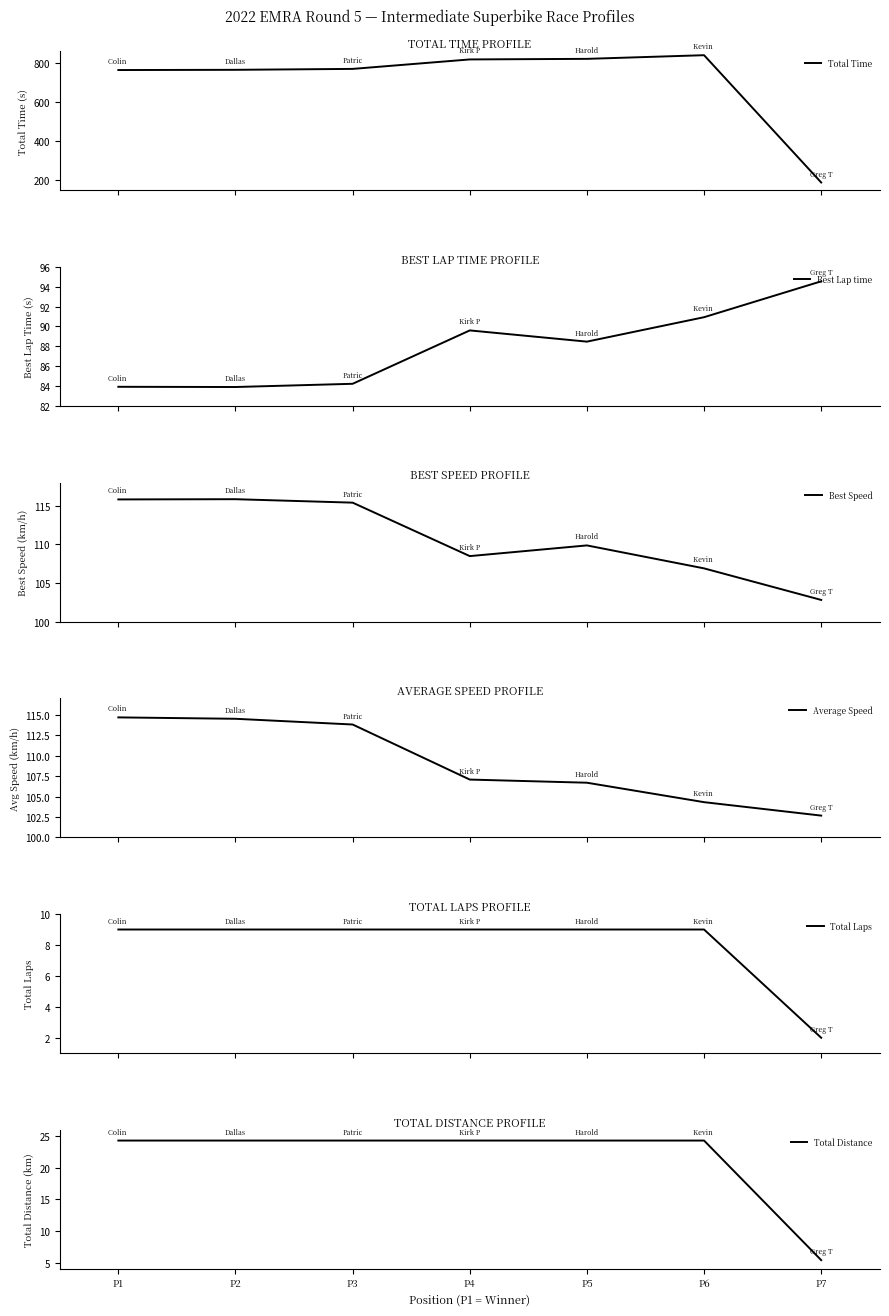

Reading right to left, extract all data points from this chart.

Total Time: P7=189.3	P6=838.6	P5=820.0	P4=817.0	P3=768.7	P2=764.0	P1=762.9
Best Lap time: P7=94.5	P6=90.9	P5=88.5	P4=89.6	P3=84.2	P2=83.9	P1=83.9
Best Speed: P7=102.8	P6=106.9	P5=109.9	P4=108.5	P3=115.4	P2=115.8	P1=115.8
Average Speed: P7=102.7	P6=104.3	P5=106.7	P4=107.1	P3=113.8	P2=114.5	P1=114.7
Total Laps: P7=2.0	P6=9.0	P5=9.0	P4=9.0	P3=9.0	P2=9.0	P1=9.0
Total Distance: P7=5.4	P6=24.3	P5=24.3	P4=24.3	P3=24.3	P2=24.3	P1=24.3